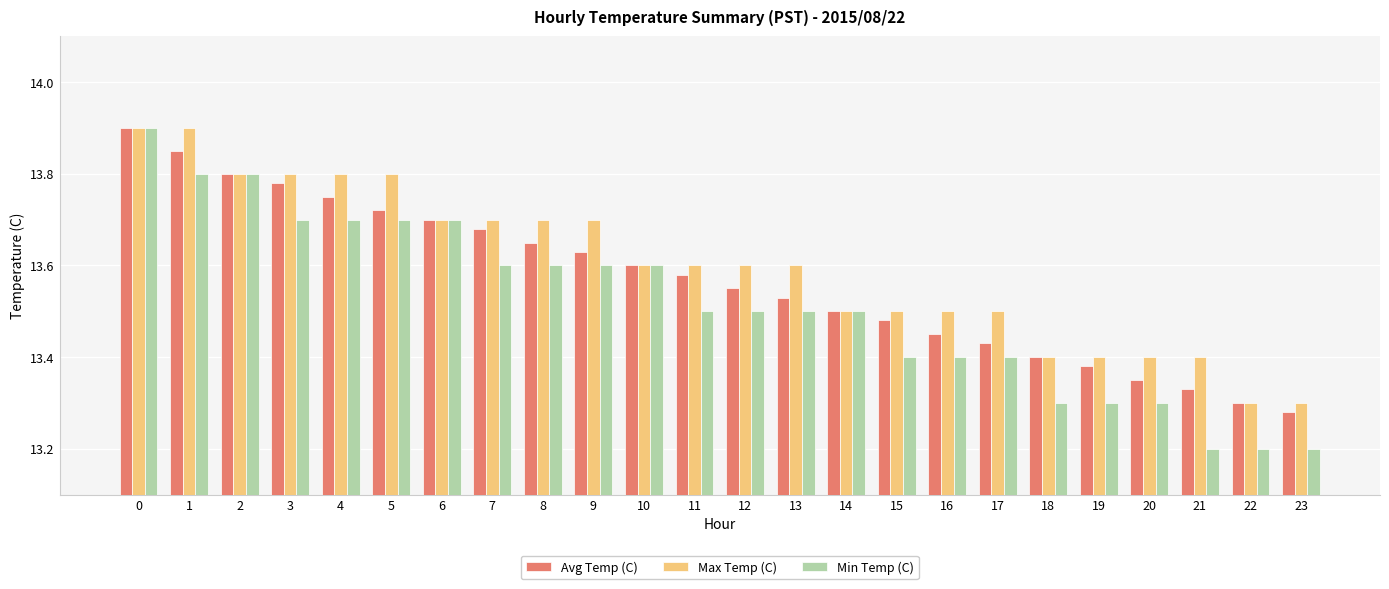

Count the Max Temp (C) values in the range 13 to 14.

24